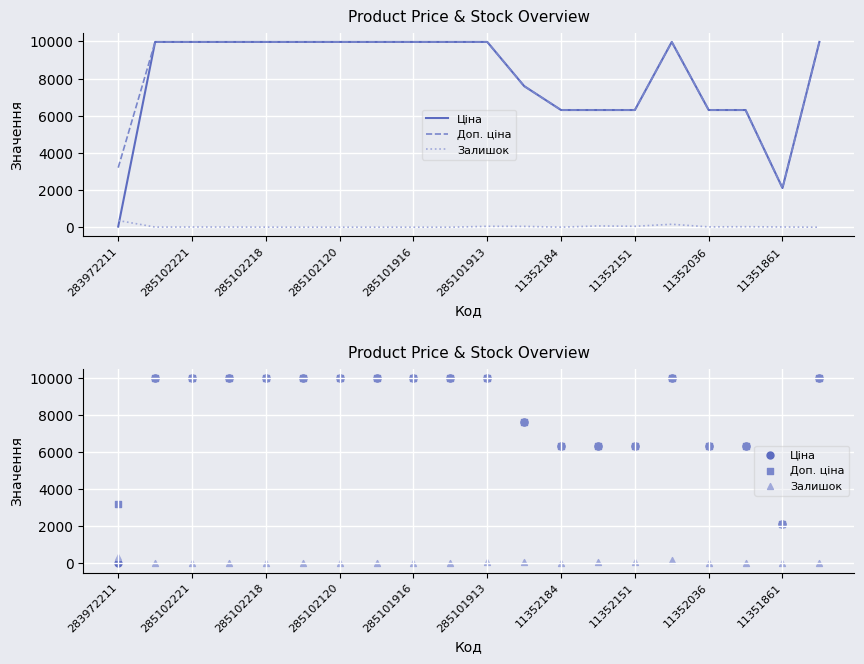

What are all the series names shown in the legend?

Ціна, Доп. ціна, Залишок